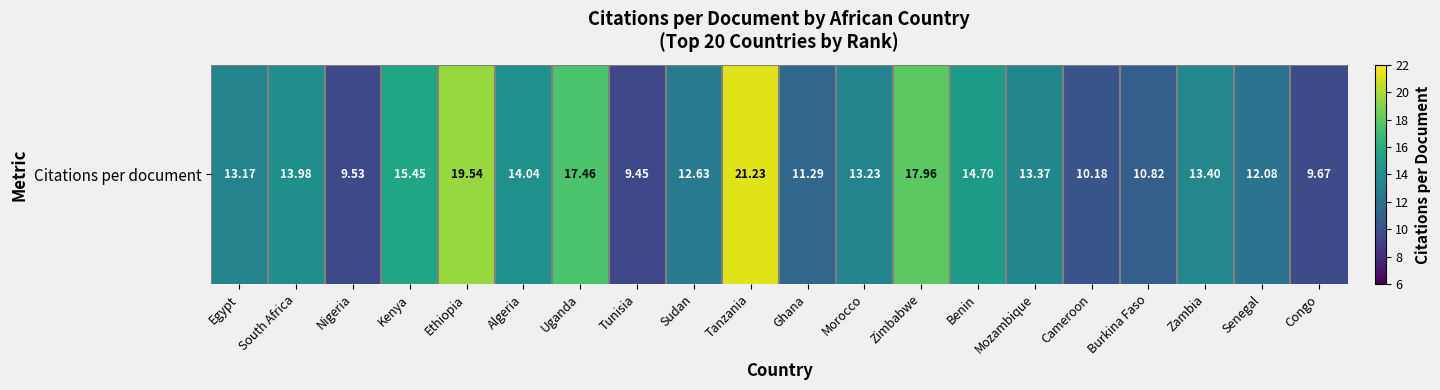

What is the sum of all values?

273.2